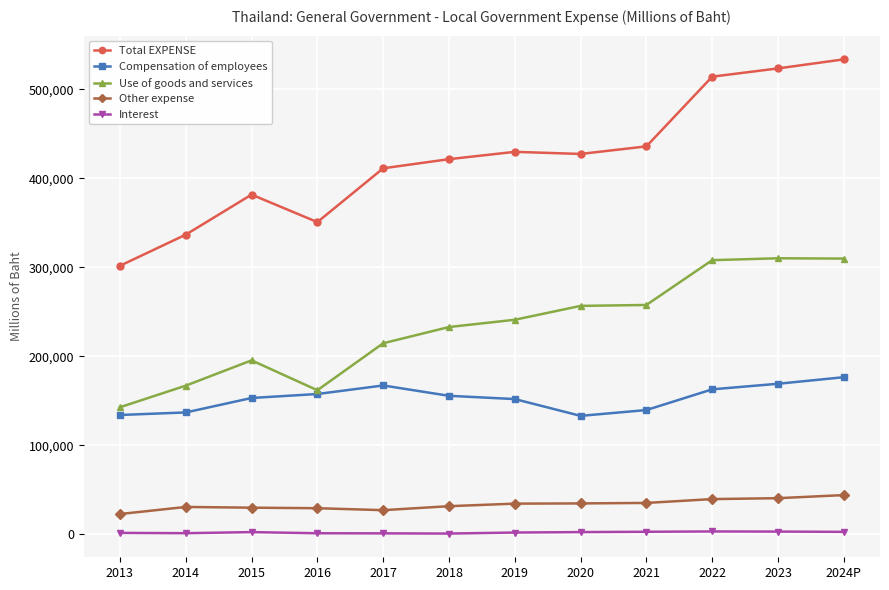

What are all the series names shown in the legend?

Total EXPENSE, Compensation of employees, Use of goods and services, Other expense, Interest